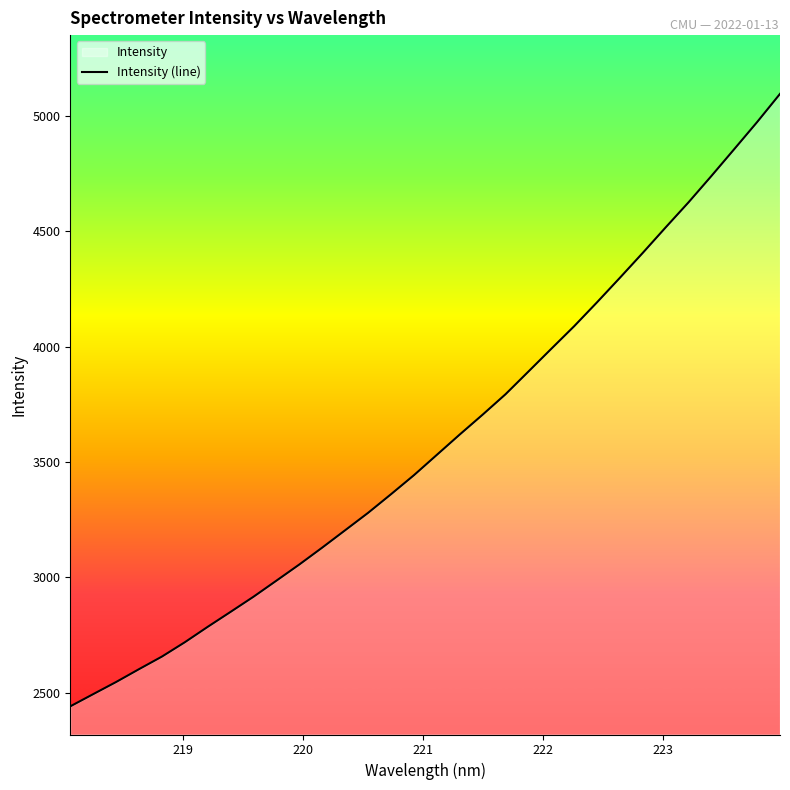

How many lines are shown in the chart?

1